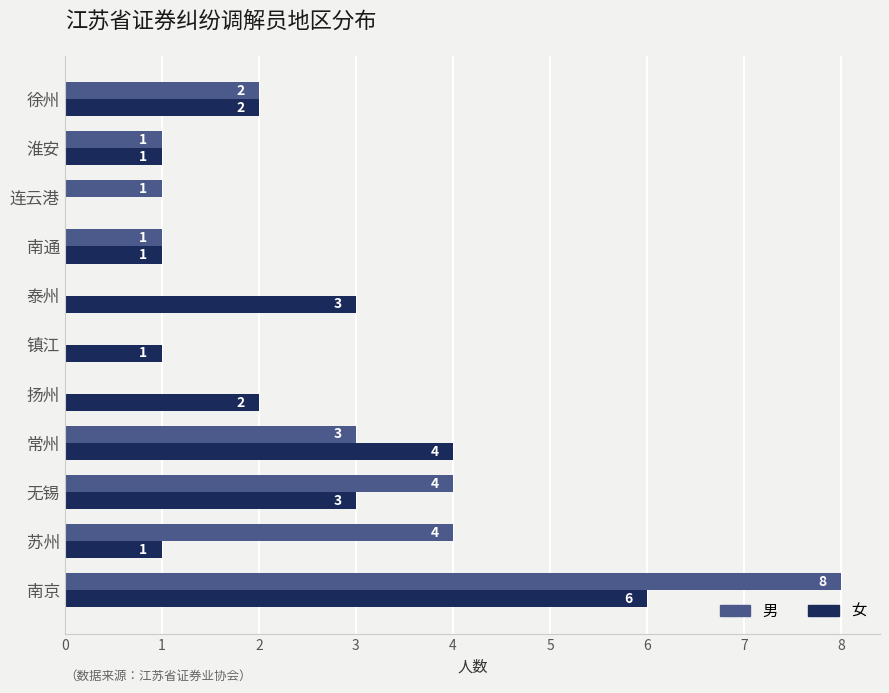

What is the average value of the 女 series?

2